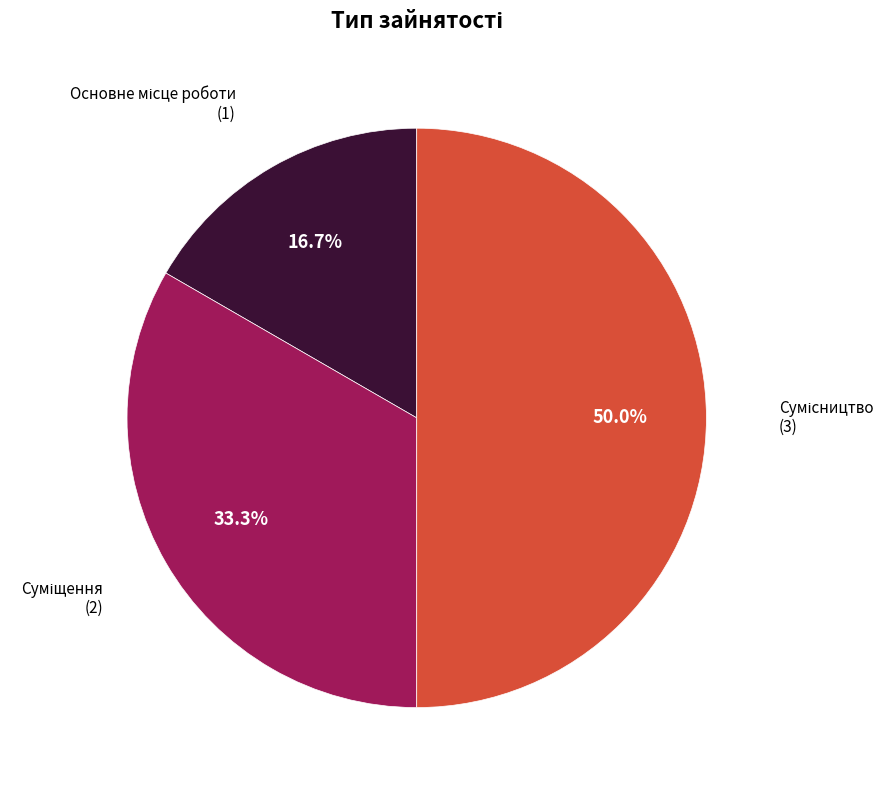

What percentage is the Основне місце роботи slice, to the nearest percent?

17%